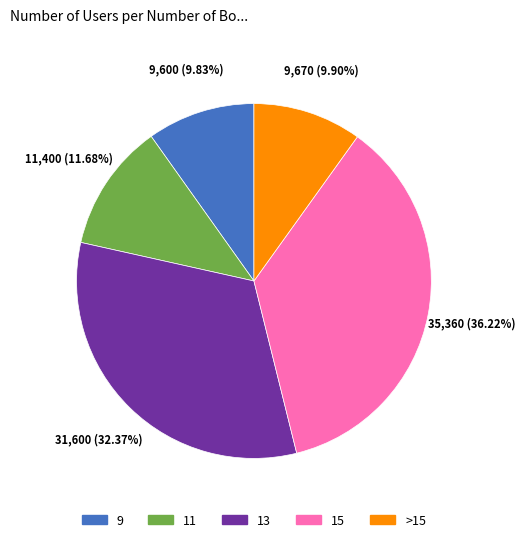

Is there a majority slice in this chart?

No